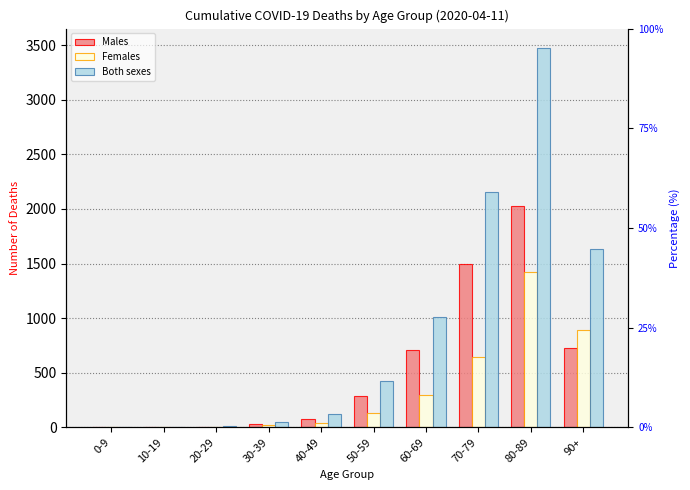

How many bars are there in each group?

3